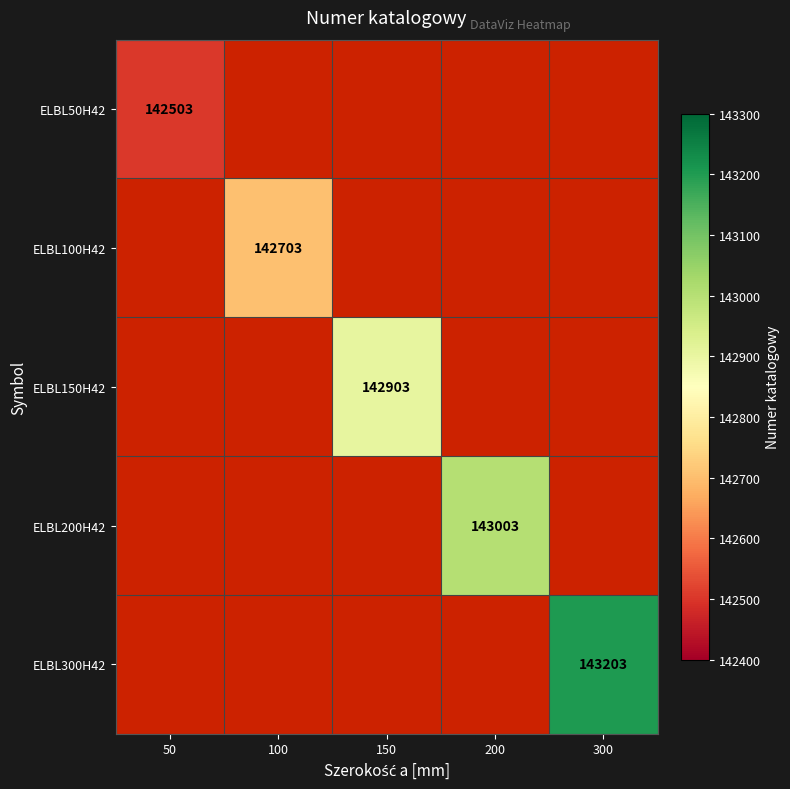

The ELBL300H42 series shows 47431 at 300. True or false?

False